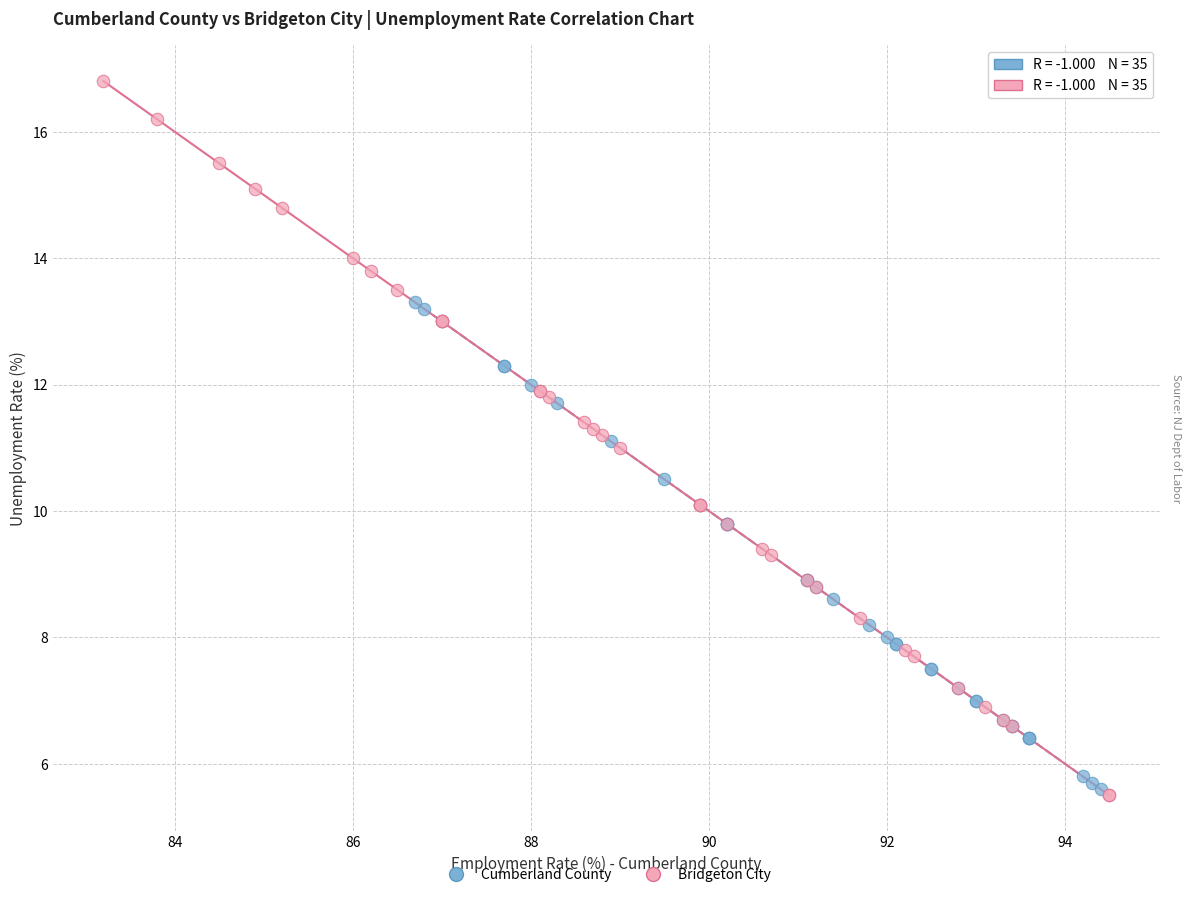

What are all the series names shown in the legend?

Cumberland County, Bridgeton City